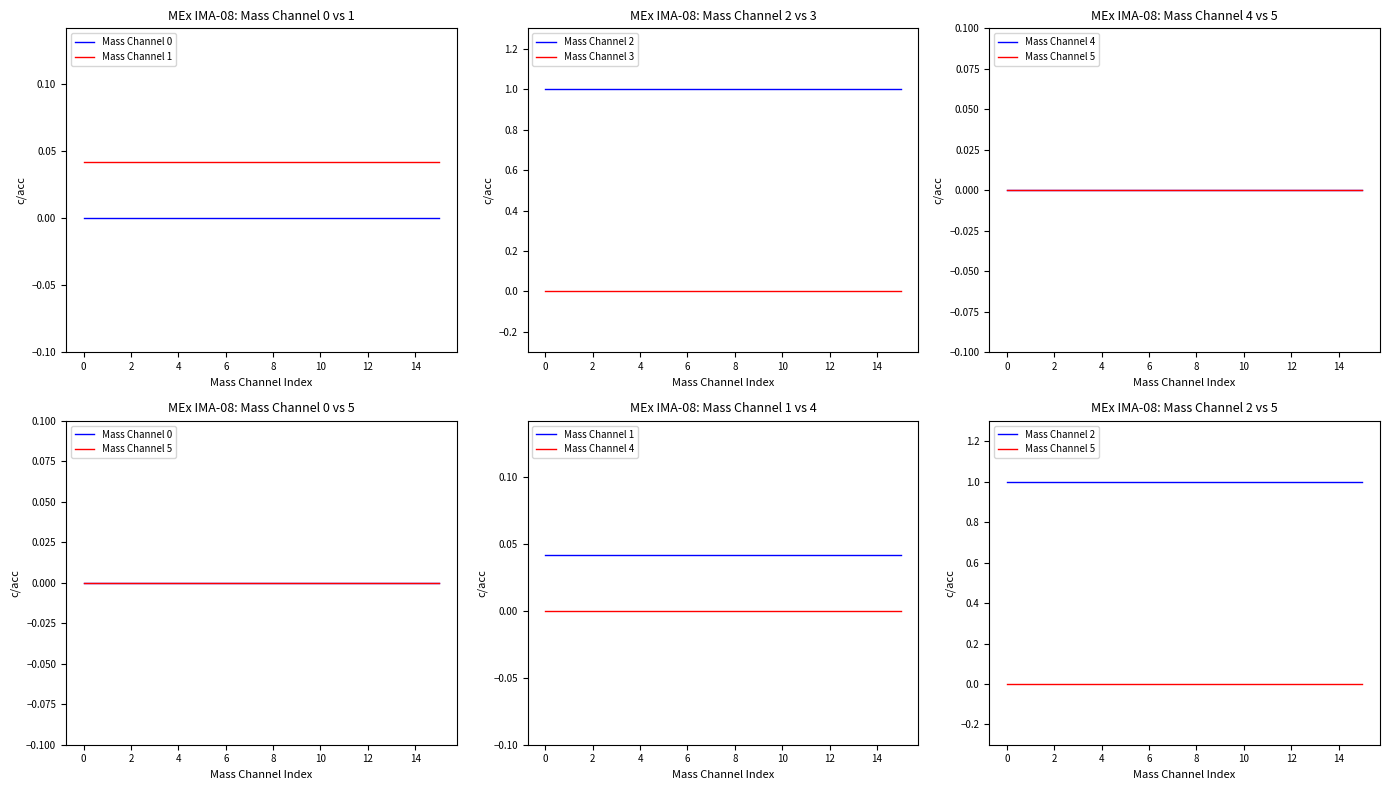

List the series in order of their peak value, highest first.

Mass Channel 2, Mass Channel 1, Mass Channel 0, Mass Channel 3, Mass Channel 4, Mass Channel 5